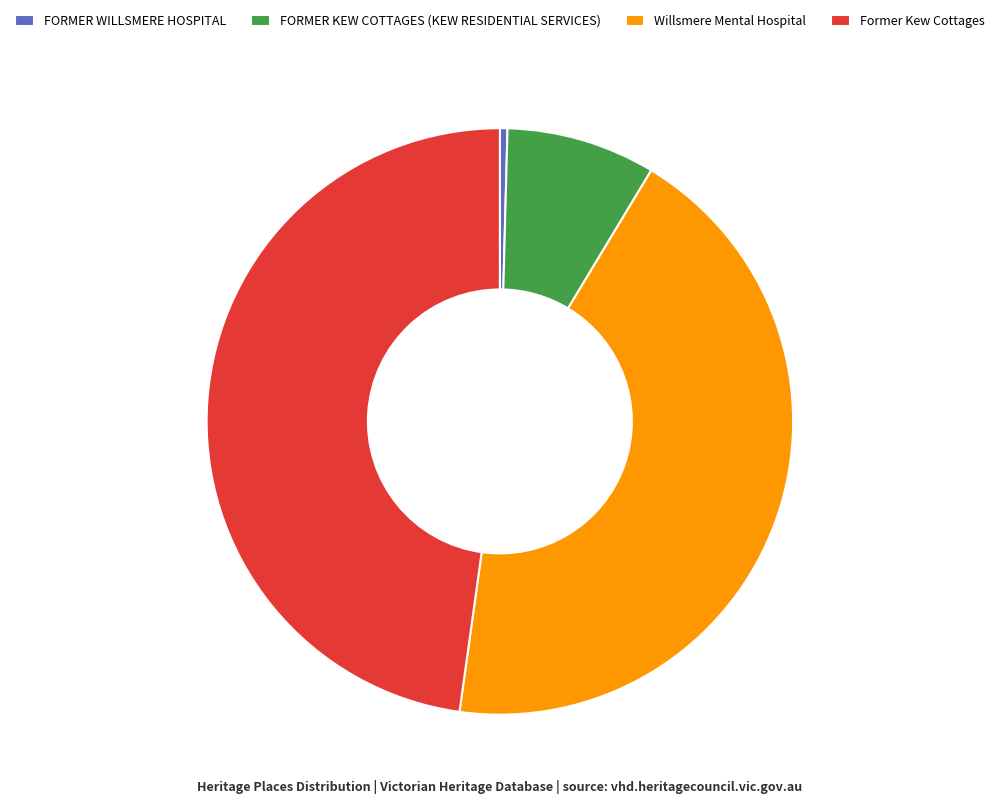

Rank the categories by value from highest to lowest.

Former Kew Cottages, Willsmere Mental Hospital, FORMER KEW COTTAGES (KEW RESIDENTIAL SERVICES), FORMER WILLSMERE HOSPITAL